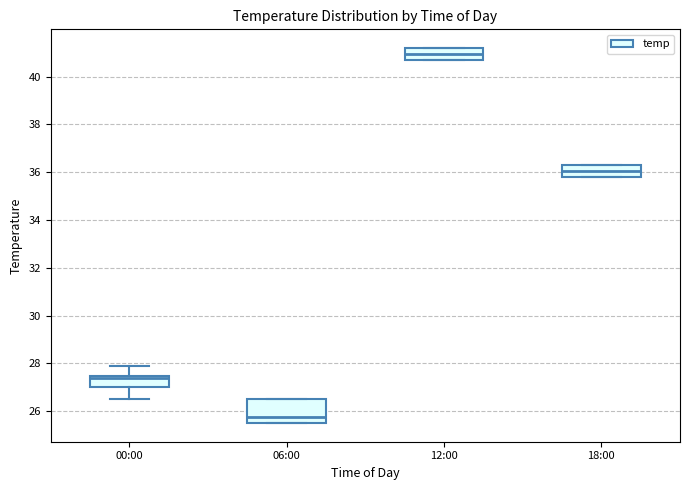

Comparing the boxes themselves (not the whiskers), which one is the tallest?

06:00